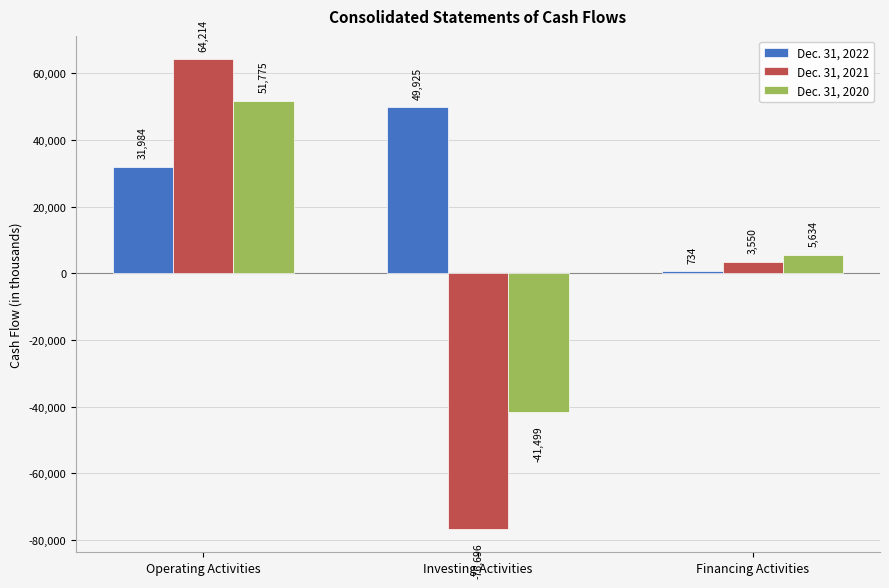

Is it true that Dec. 31, 2022 equals 49925 at Investing Activities?

True